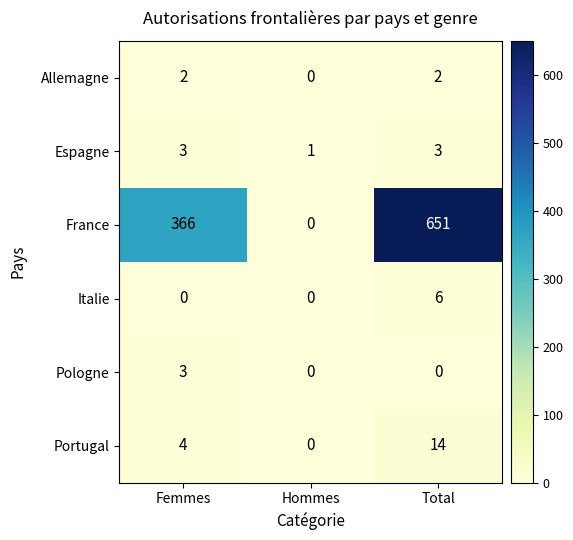

What is the greatest value displayed?

651